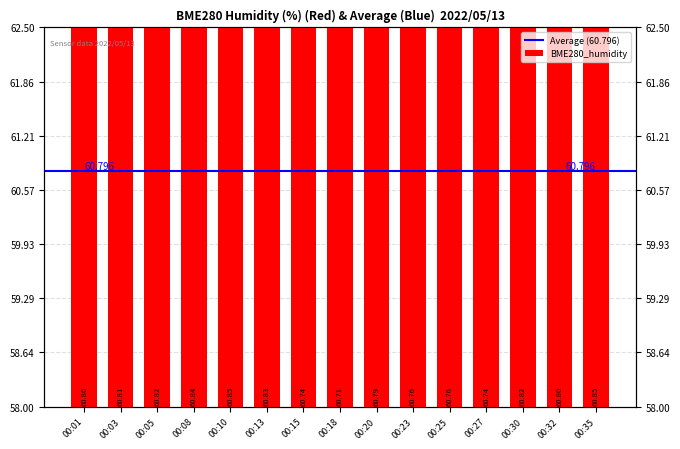

What is the sum of all values?

912.0